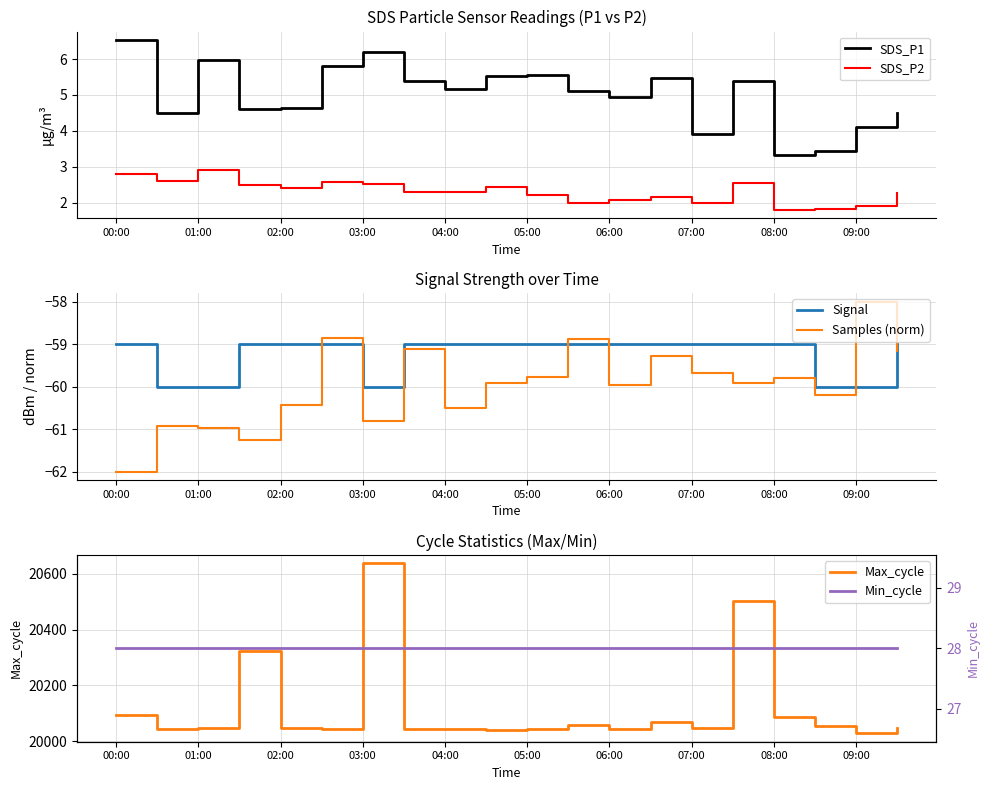

The Max_cycle series shows 31755.8 at 04:00. True or false?

False